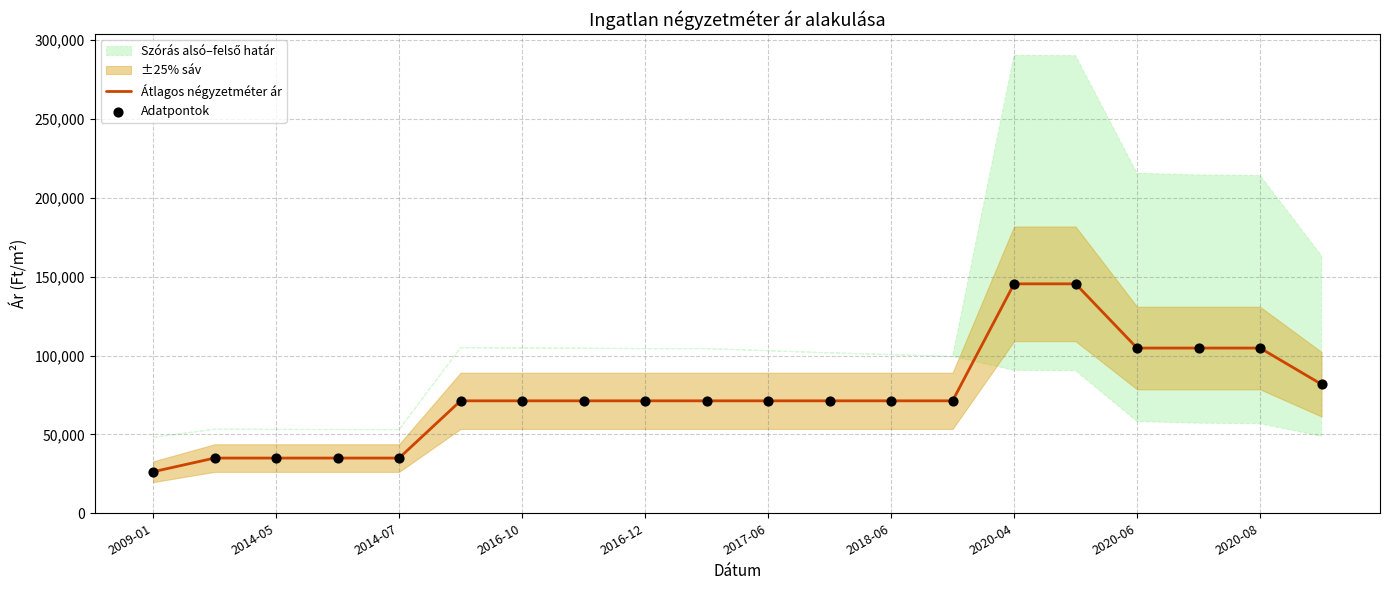

Which category has the lowest value in the Átlagos négyzetméter ár series?

2009-01